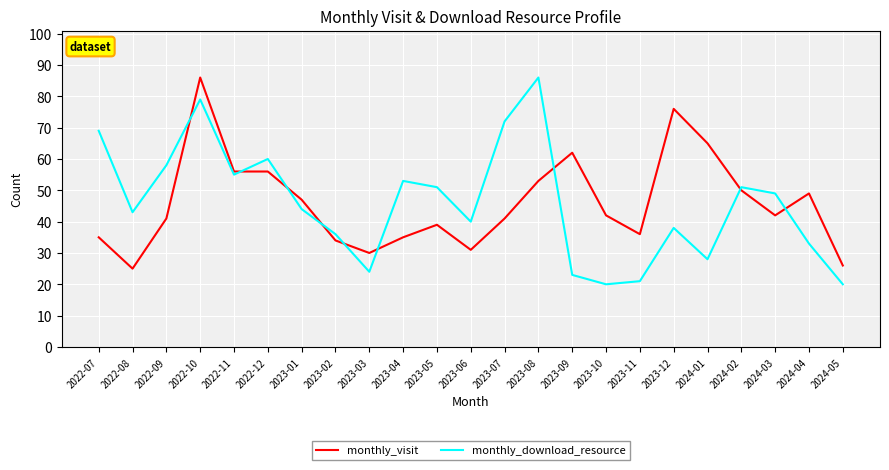

Is the value of monthly_visit at 2024-05 greater than the value of monthly_download_resource at 2023-11?

Yes